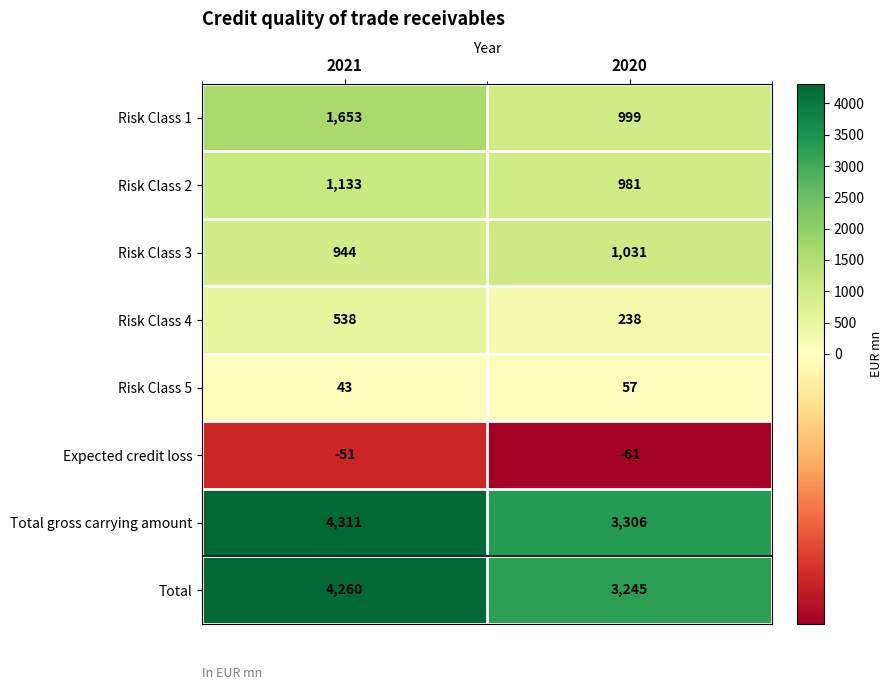

Which category has the lowest value across all series?

2020